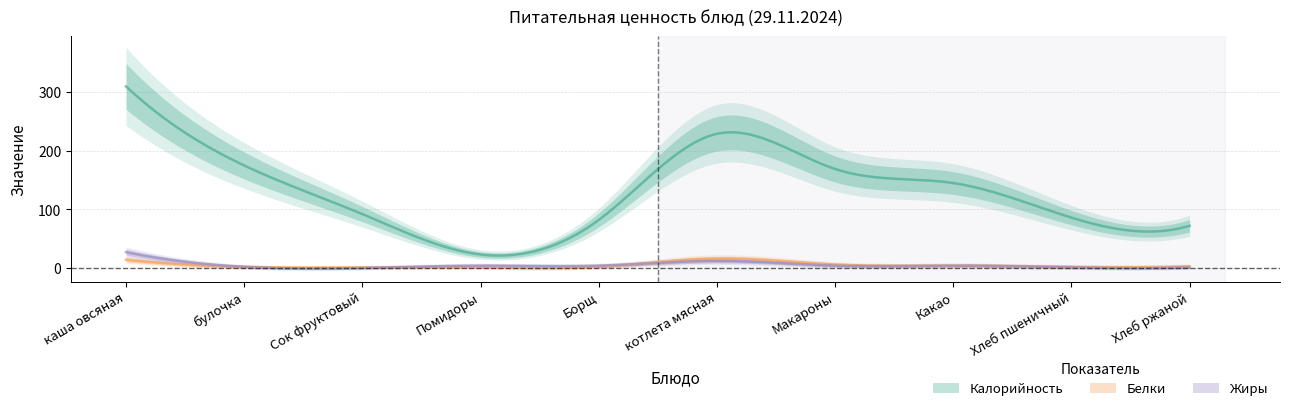

Between which two adjacent categories do Жиры and Белки first intersect?

Сок фруктовый and Помидоры